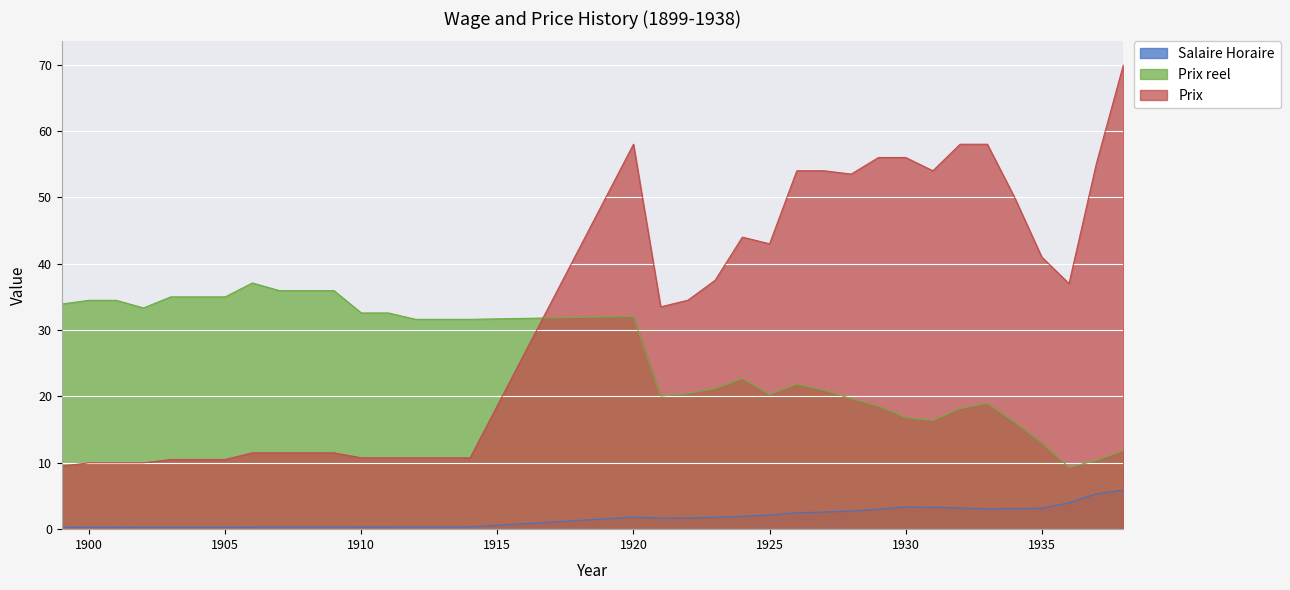

How many interior local valleys does the Prix series have?

5